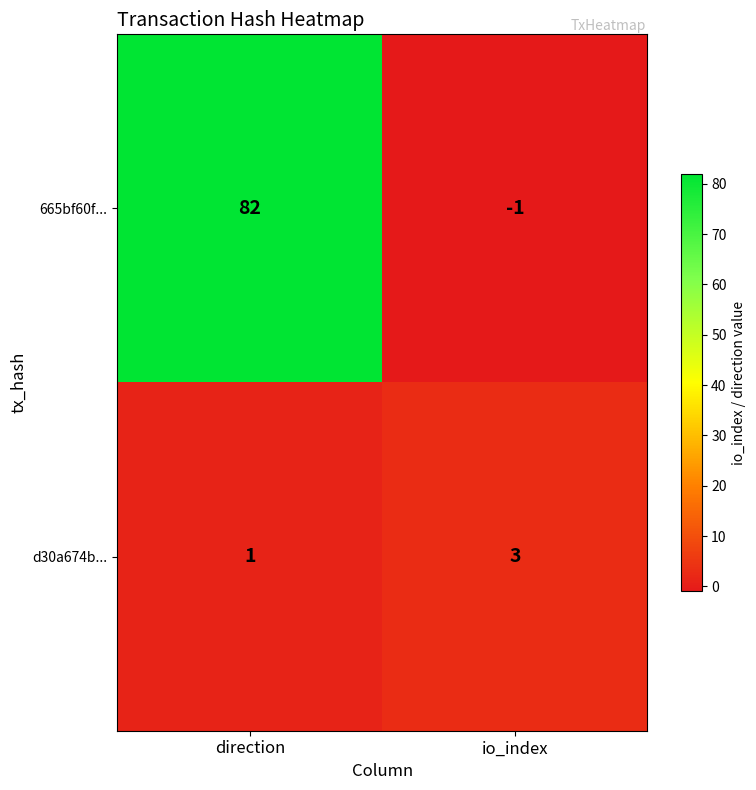

How many categories are shown in the chart?

2